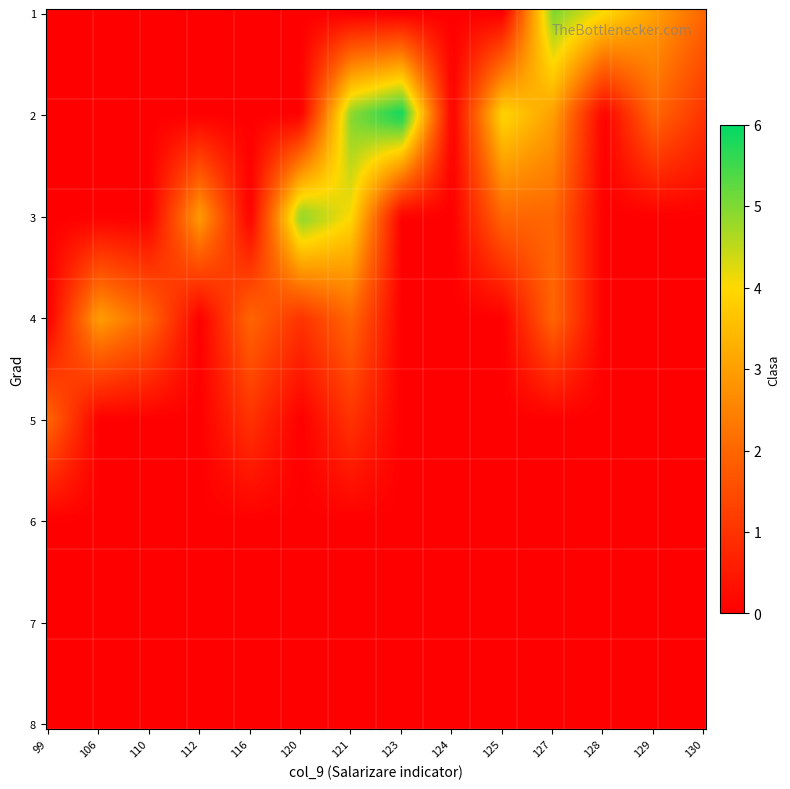

Reading right to left, what are all the values shown in this chart?

1: 2	3	4	5	0	0	0	0	0	0	0	0	0	0
2: 1	2	0	3	4	0	6	5	0	0	0	0	0	0
3: 0	0	0	2	2	0	0	4	5	0	3	0	0	0
4: 0	0	0	2	0	0	0	2	1	2	0	2	3	0
5: 0	0	0	0	0	0	0	1	0	1	0	0	0	2
6: 0	0	0	0	0	0	0	0	0	0	0	0	0	0
7: 0	0	0	0	0	0	0	0	0	0	0	0	0	0
8: 0	0	0	0	0	0	0	0	0	0	0	0	0	0